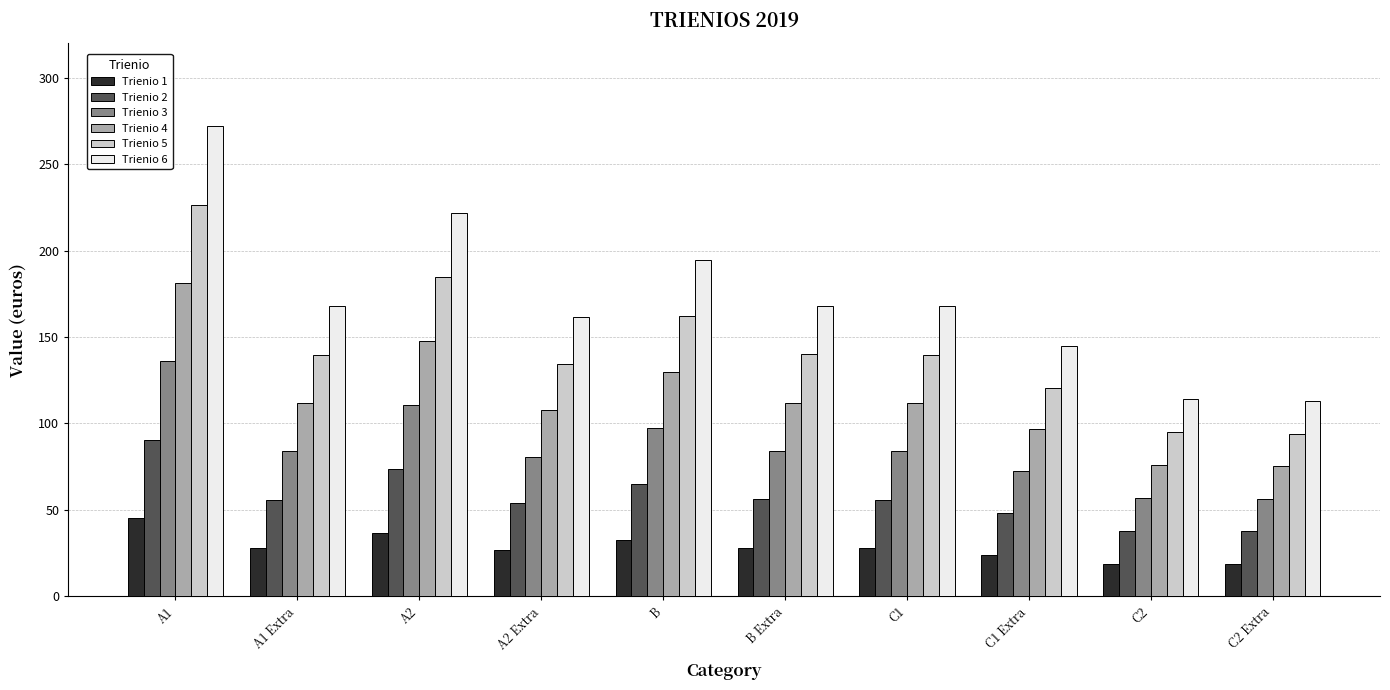

What is the label of the 2nd bar from the right?

C2